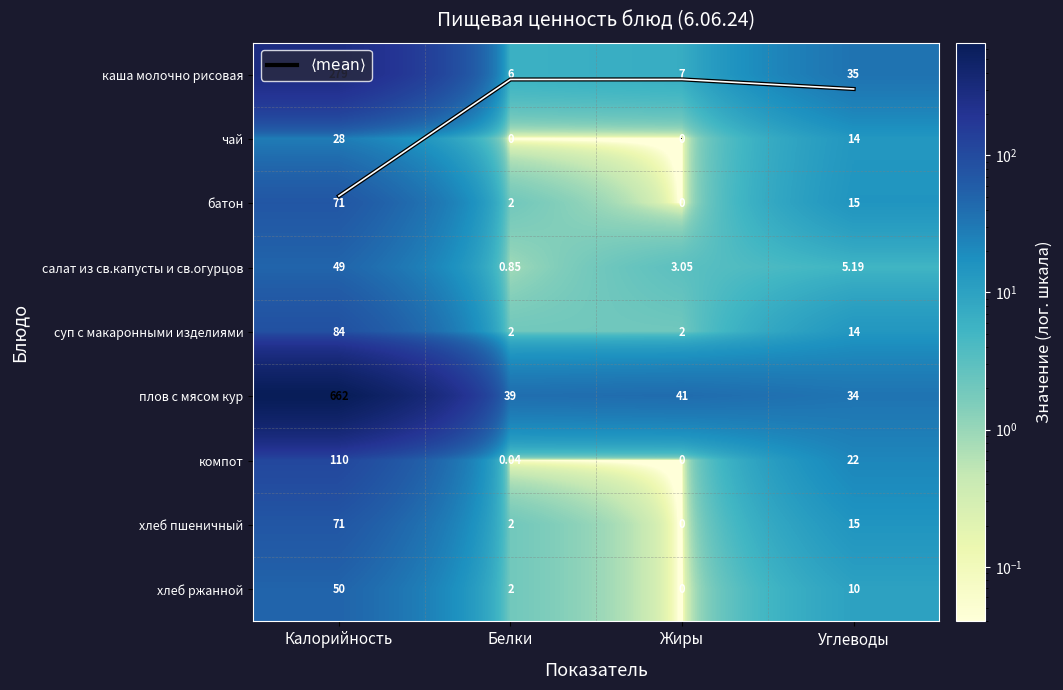

Between Калорийность and Углеводы, which is larger?

Калорийность